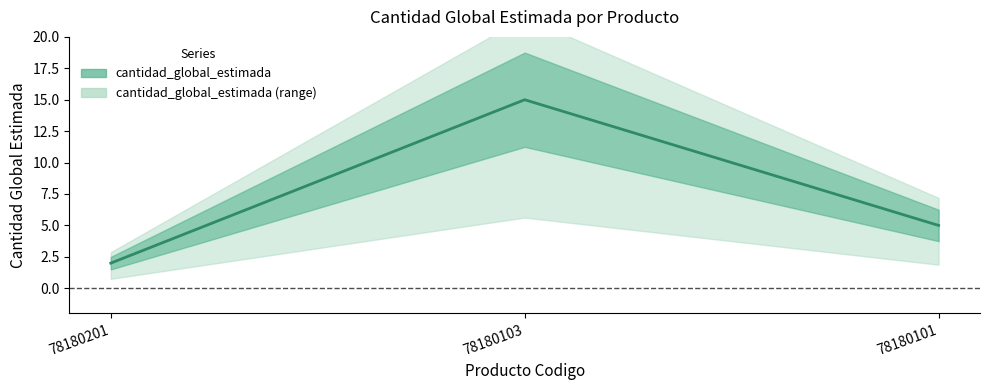

What is the difference between the maximum and minimum values?

13